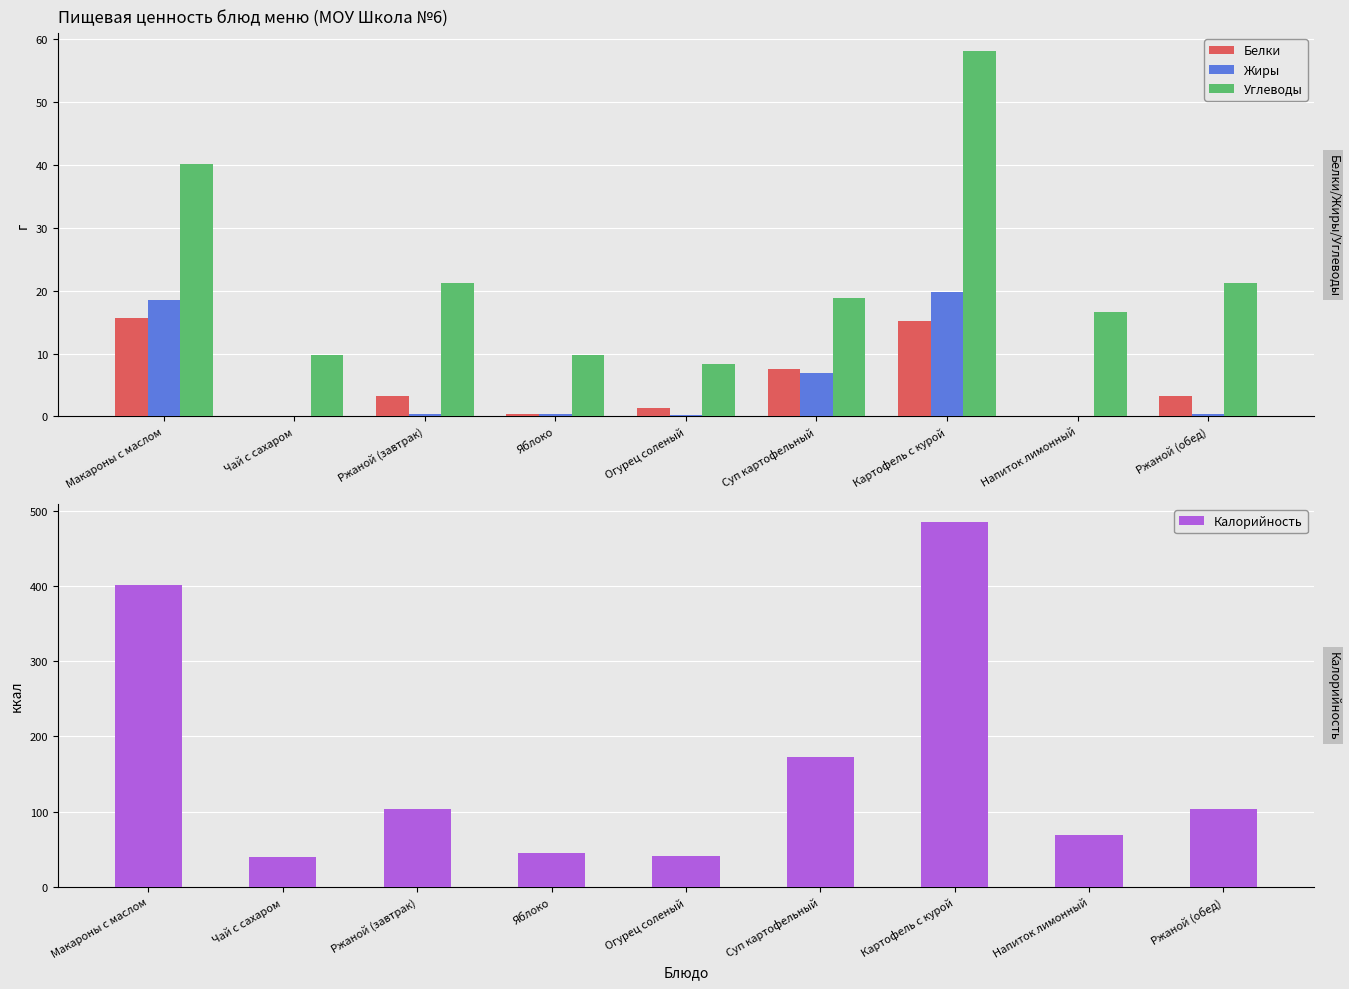

Reading left to right, list all the values displayed in this chart.

Белки: 15.7	0.0	3.3	0.4	1.4	7.5	15.2	0.1	3.3
Жиры: 18.5	0.0	0.4	0.4	0.2	6.9	19.8	0.0	0.4
Углеводы: 40.1	9.7	21.2	9.8	8.3	18.9	58.1	16.6	21.2
Калорийность: 400.8	39.8	104.2	45.6	41.6	172.4	484.7	68.5	104.2